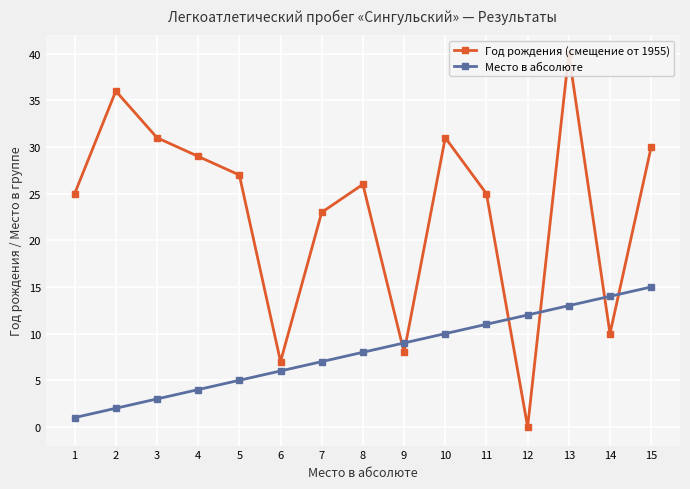

How many values in the Место в абсолюте series are below 8?

7